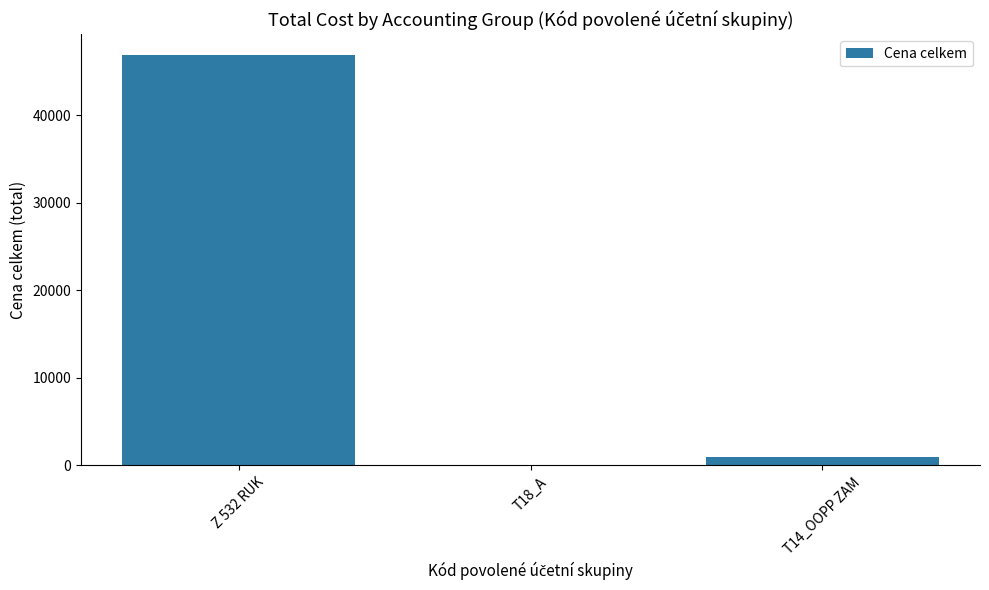

Reading right to left, what are all the values shown in this chart?

913.0	69.0	46937.1